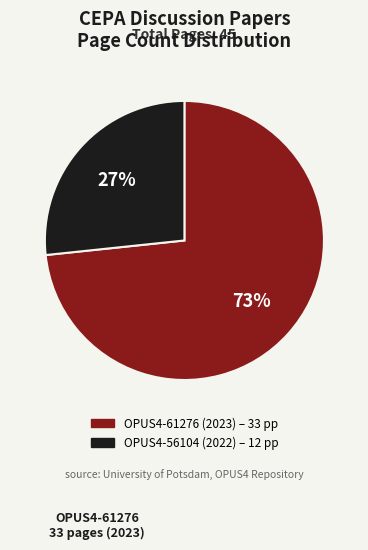

Which has a higher value, OPUS4-56104 or OPUS4-61276?

OPUS4-61276